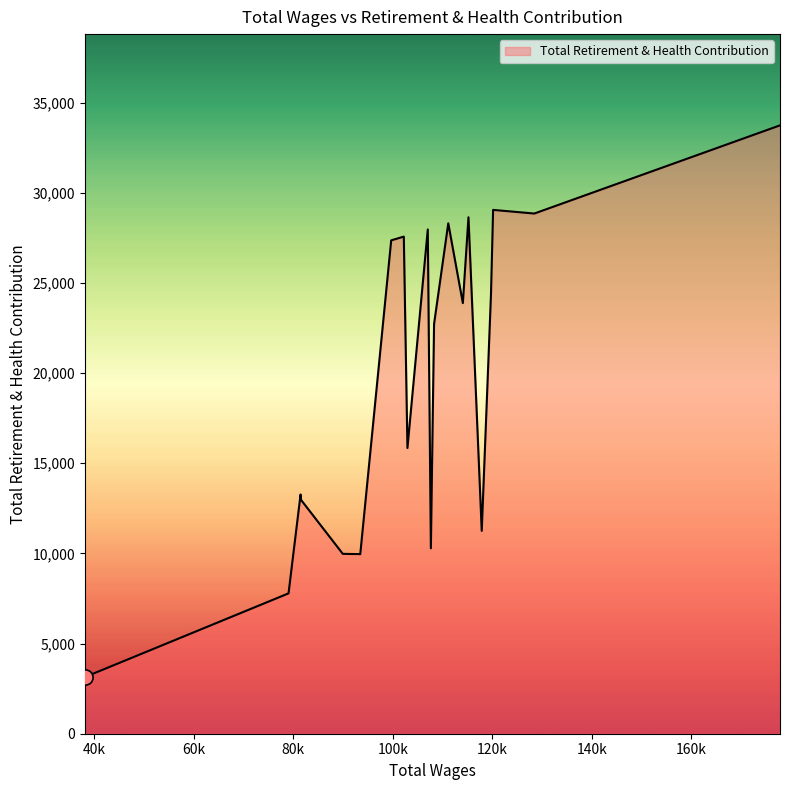

What is the difference between the maximum and minimum values?

30599